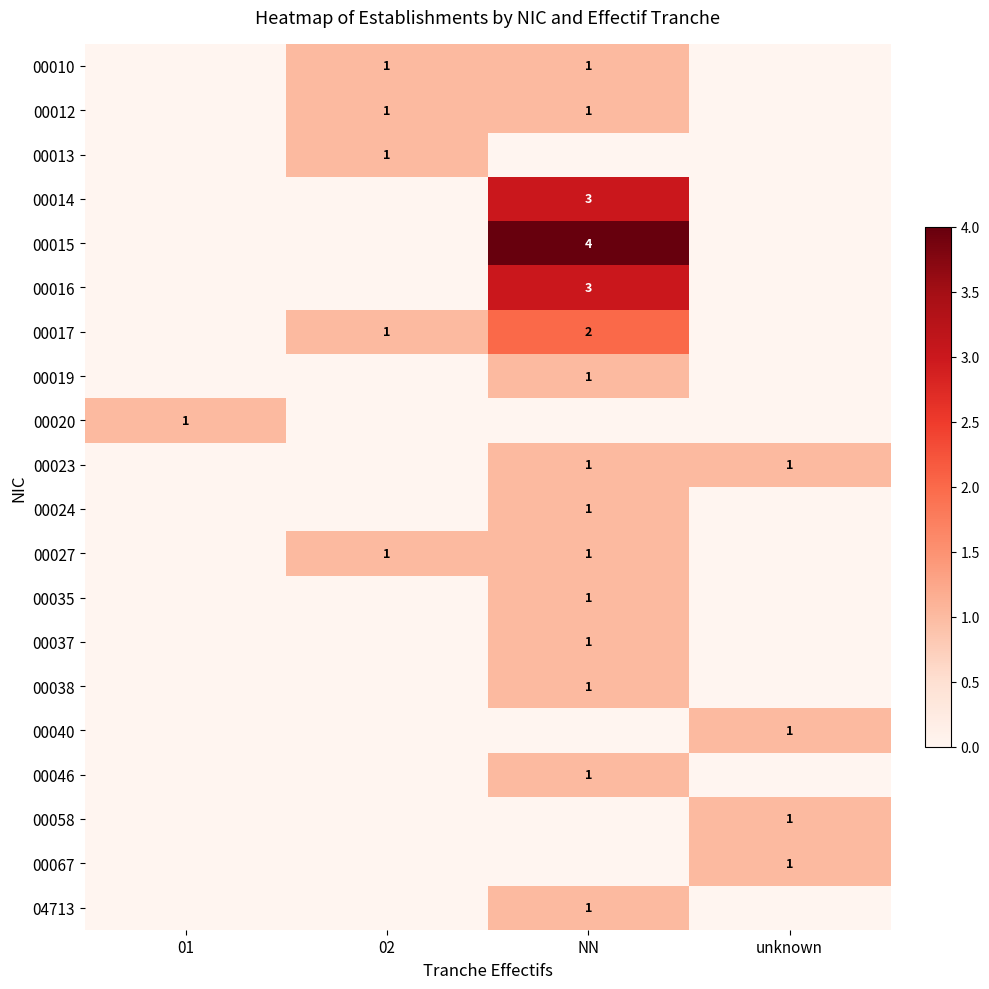

What is the difference between the highest and lowest values at 02?

1